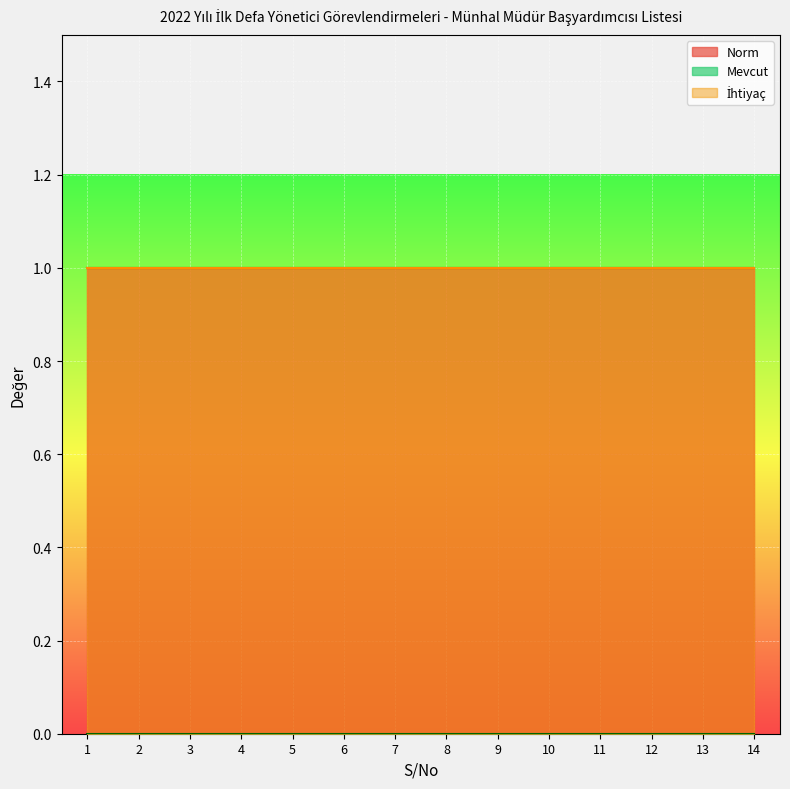

Between 6 and 10, which series saw the biggest shift?

Norm